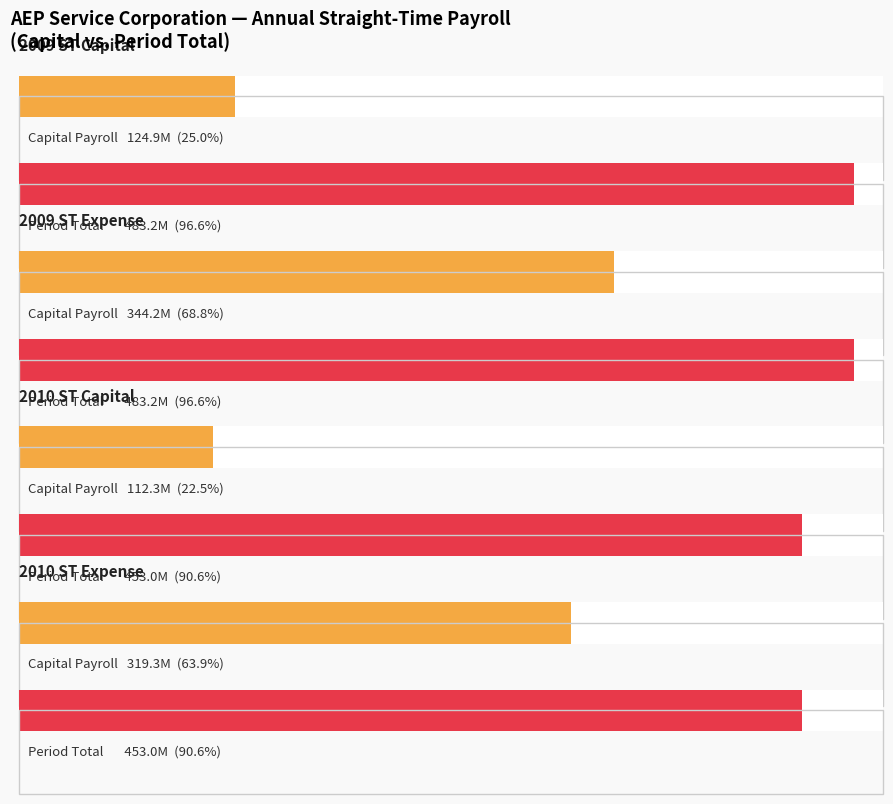

What is the highest value of the Expense series?

344244962.4